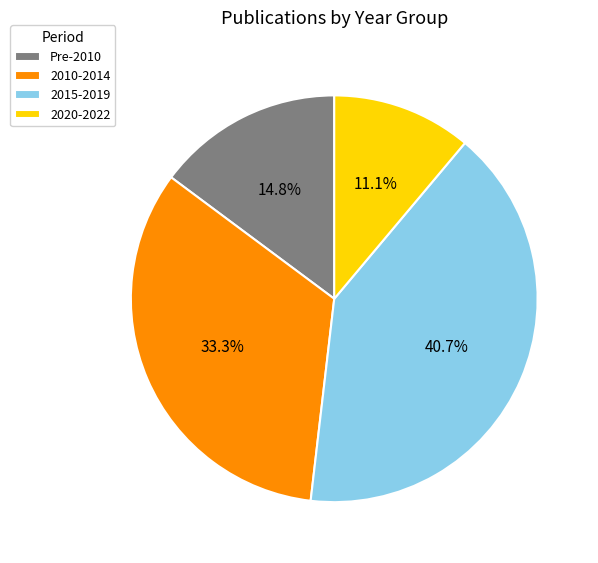

Approximately how many times larger is the value at 2010-2014 compared to 2020-2022?

3.0